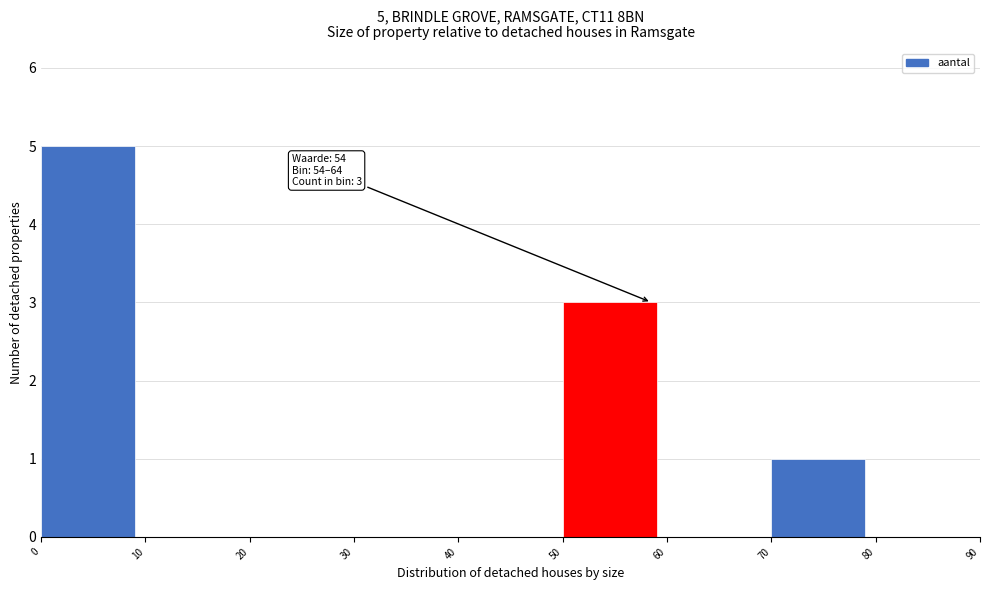

Which range on the x-axis has the tallest bar?

0 to 10